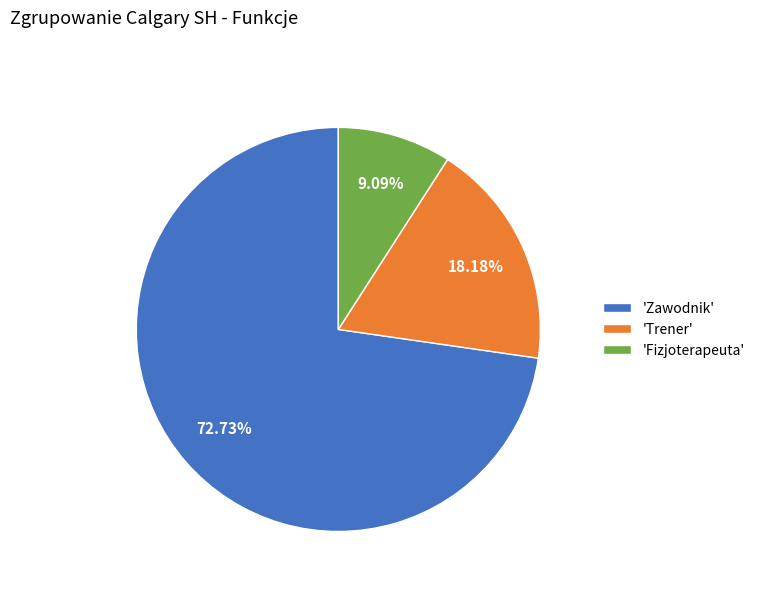

Do 'Fizjoterapeuta' and 'Trener' together represent more than half of the pie?

No